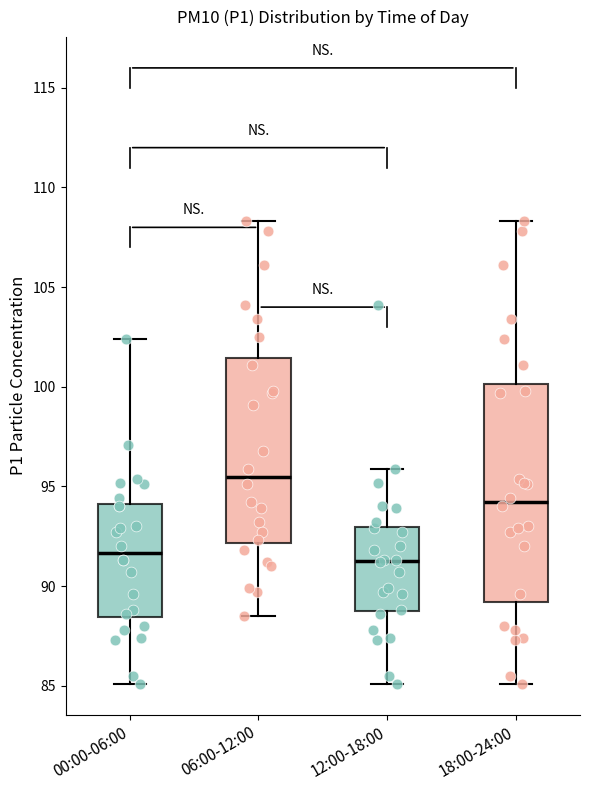

Where does the upper whisker of the box for 06:00-12:00 end on the y-axis? The values are not printed on the chart, so give them approximately, as read against the axis.

108.5